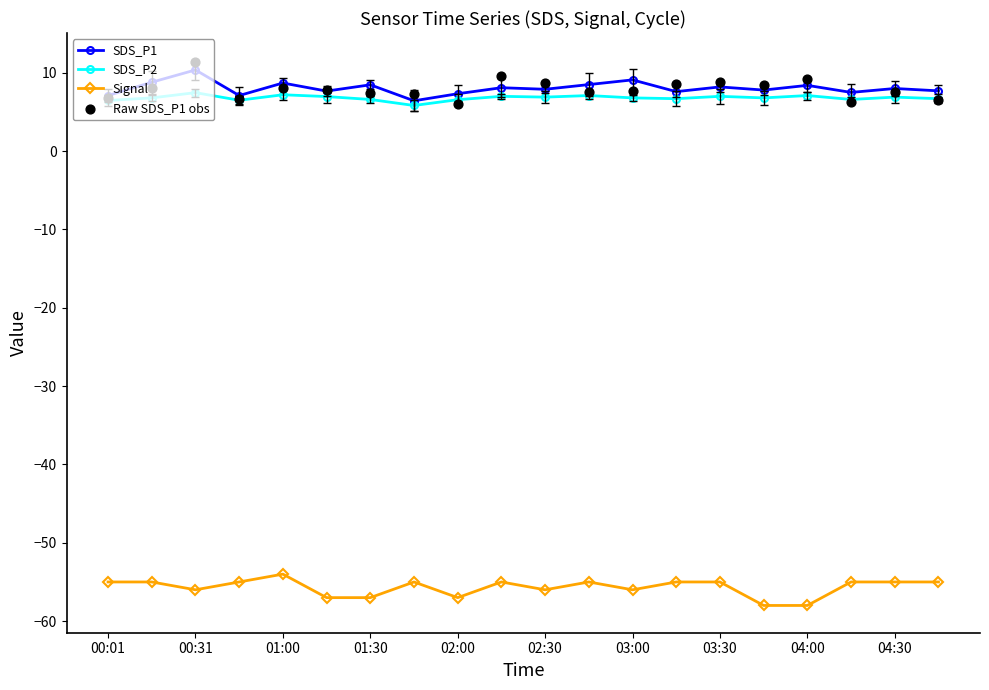

Is the value of Signal at 13 greater than the value of Raw SDS_P1 obs at 11?

No